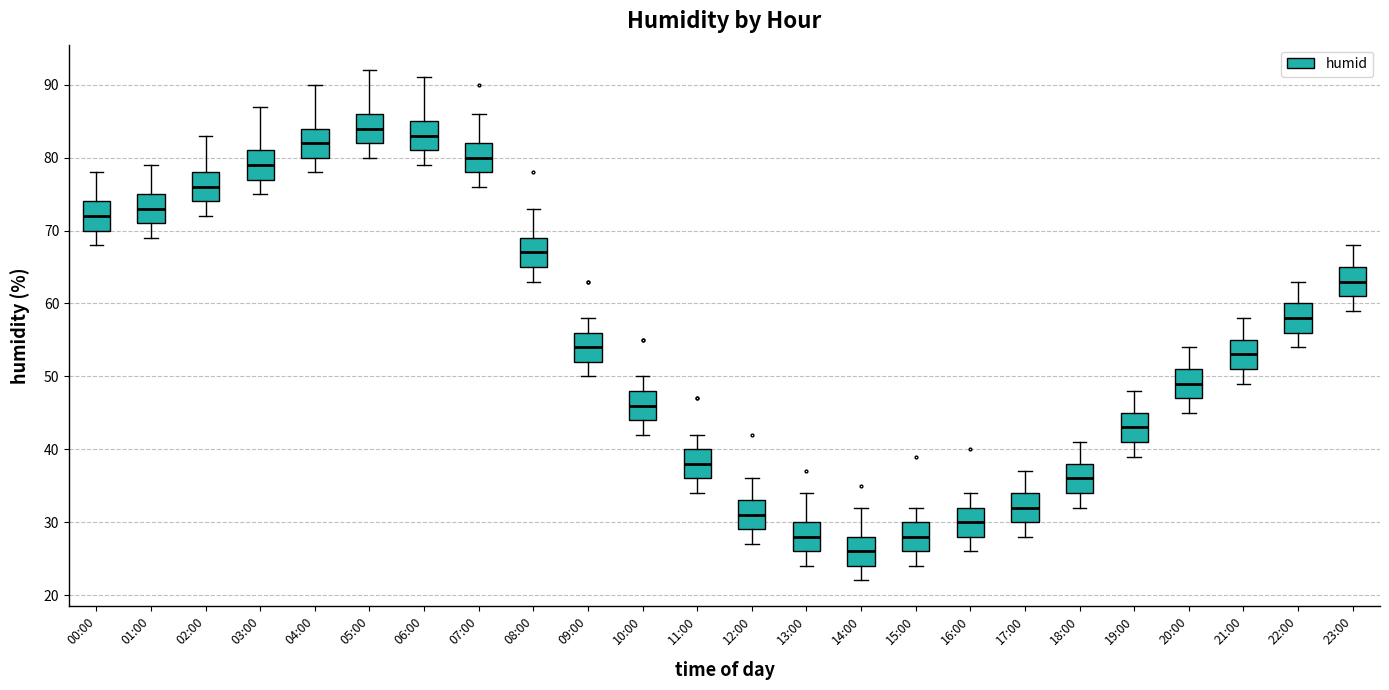

Where does the upper whisker of the box for 00:00 end on the y-axis? The values are not printed on the chart, so give them approximately, as read against the axis.

78